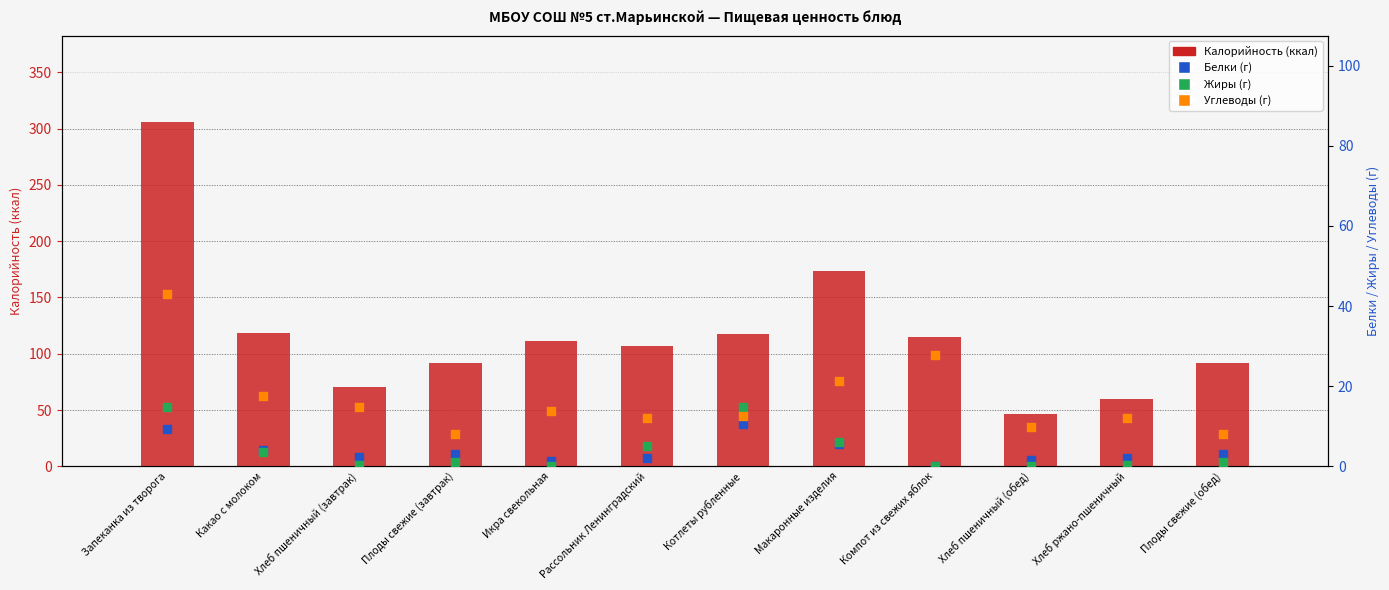

What is the total value across all series at Хлеб ржано-пшеничный?

73.8